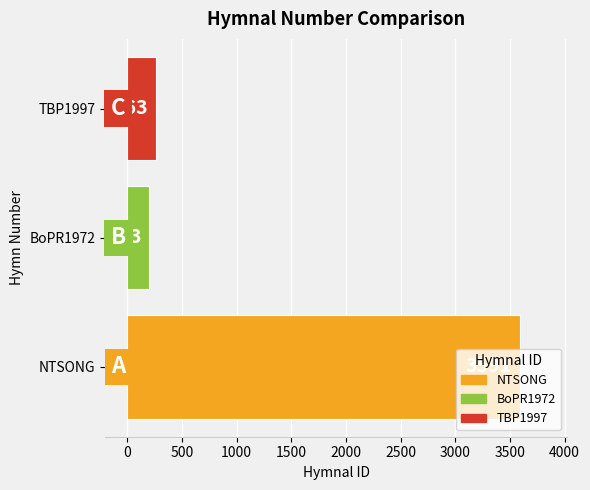

The chart shows a value of 1464 at NTSONG. True or false?

False